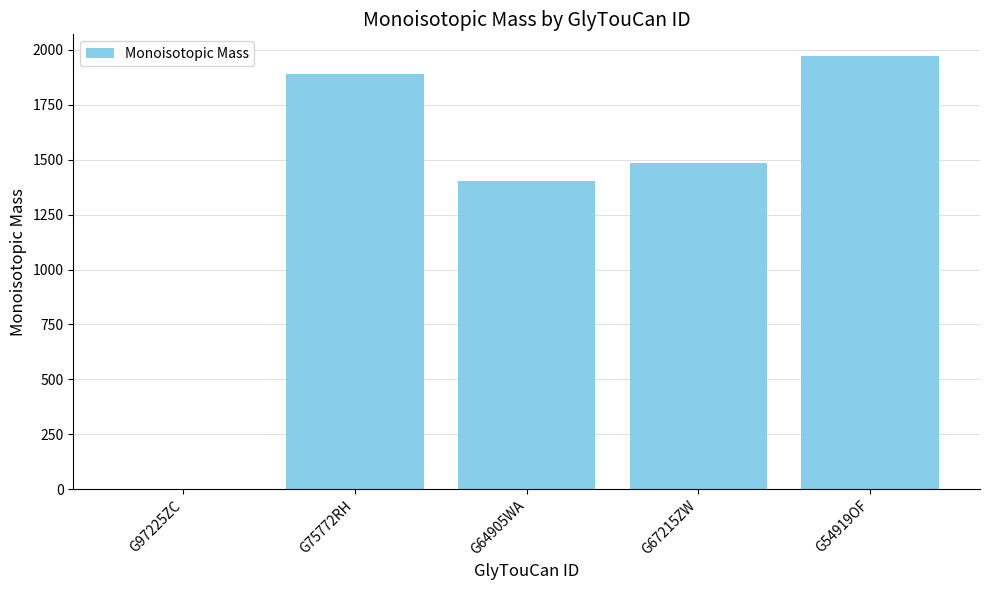

The chart shows a value of 3068.5 at G54919OF. True or false?

False